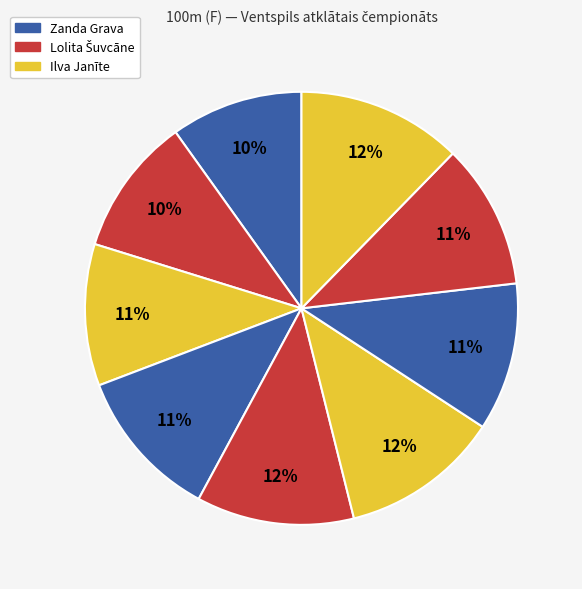

Count the number of slices in the pie.

9